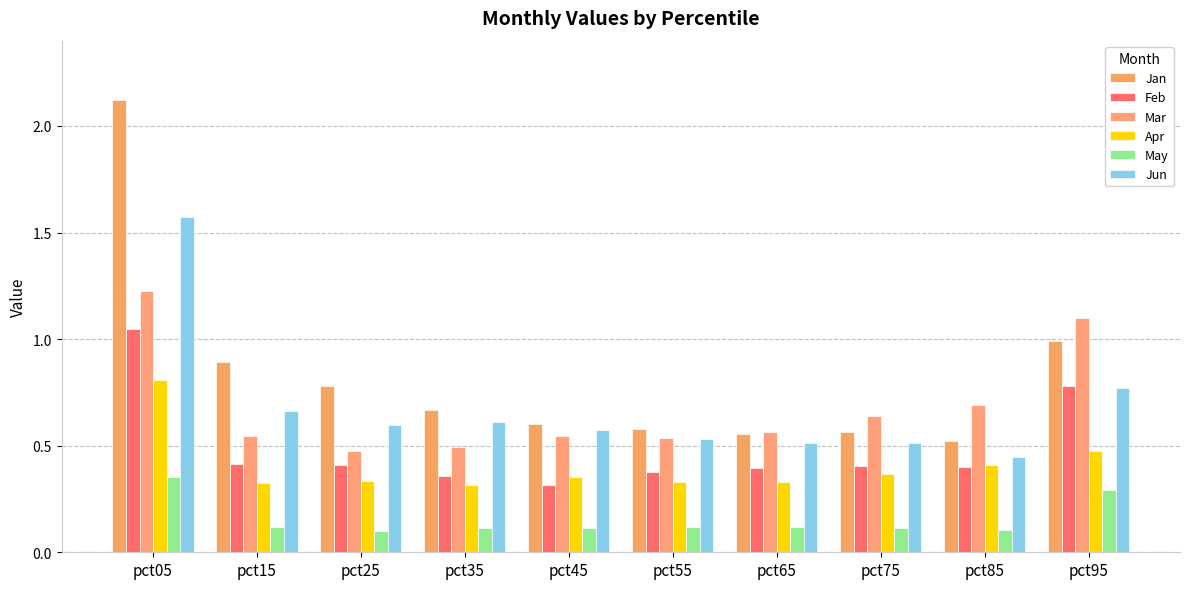

What is the smallest value displayed?

0.1